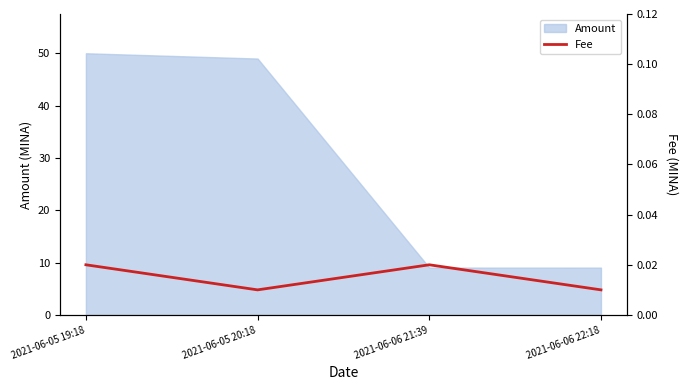

Is it true that the value at 2021-06-05 19:18 is 0.0?

False